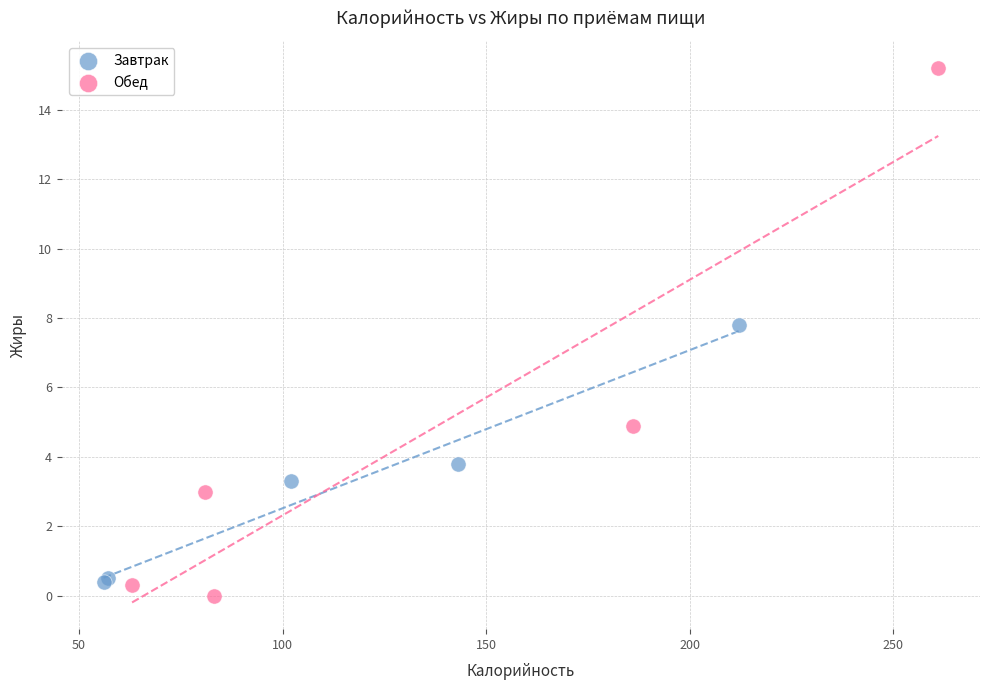

Which series reaches the maximum Y coordinate?

Обед